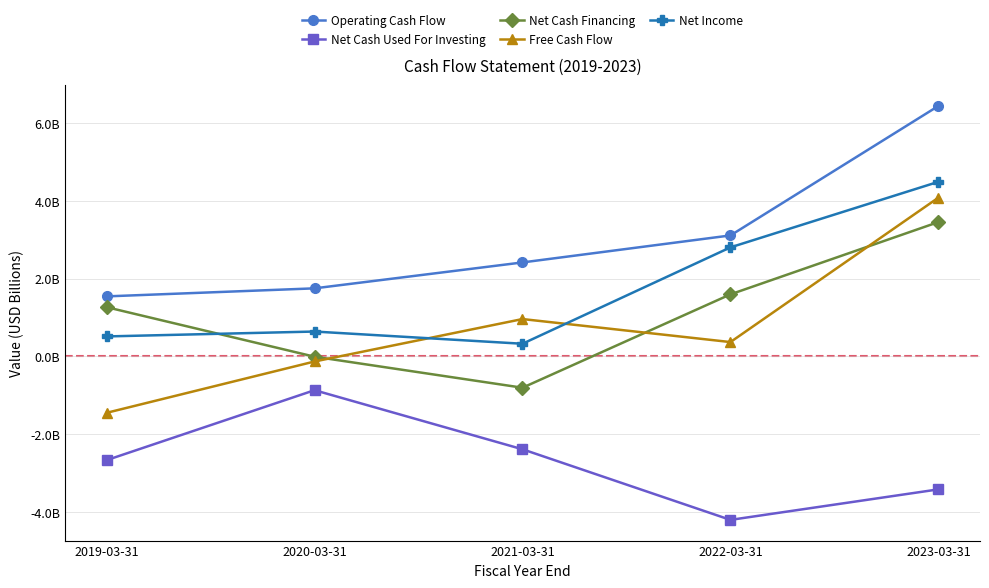

What is the total value across all series at 2022-03-31?

3.7